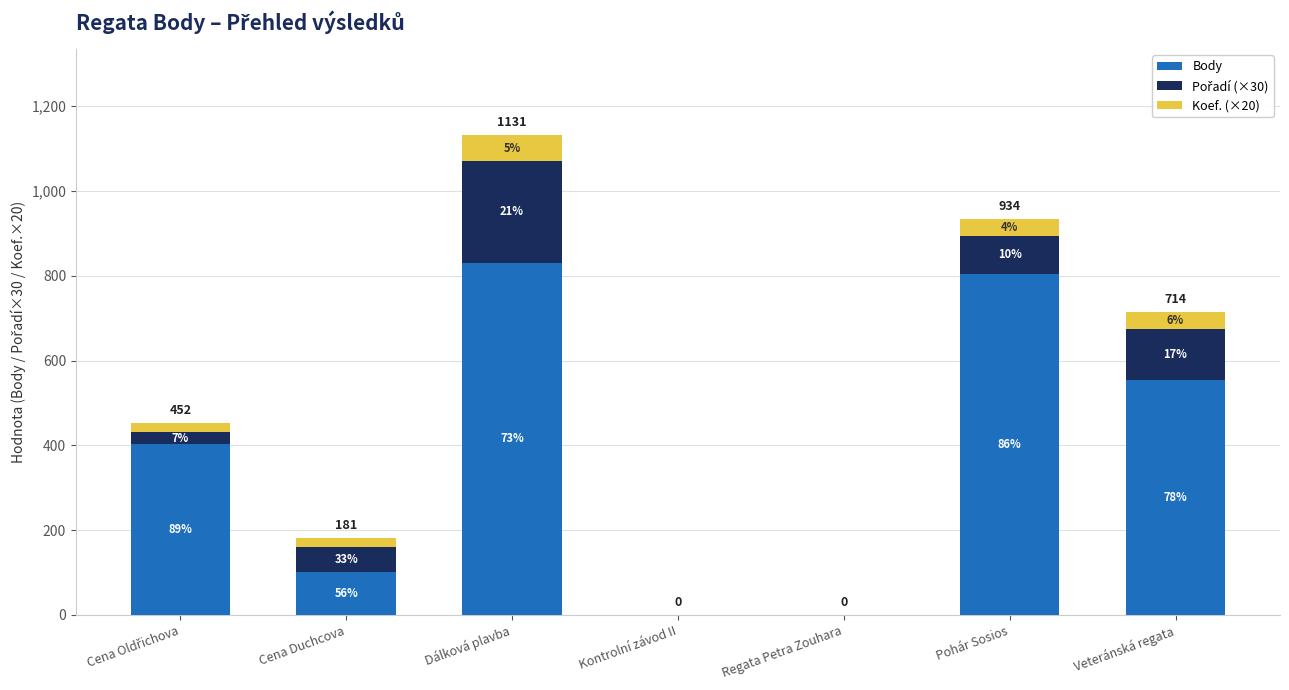

Which has a higher value, Dálková plavba or Kontrolní závod II?

Dálková plavba